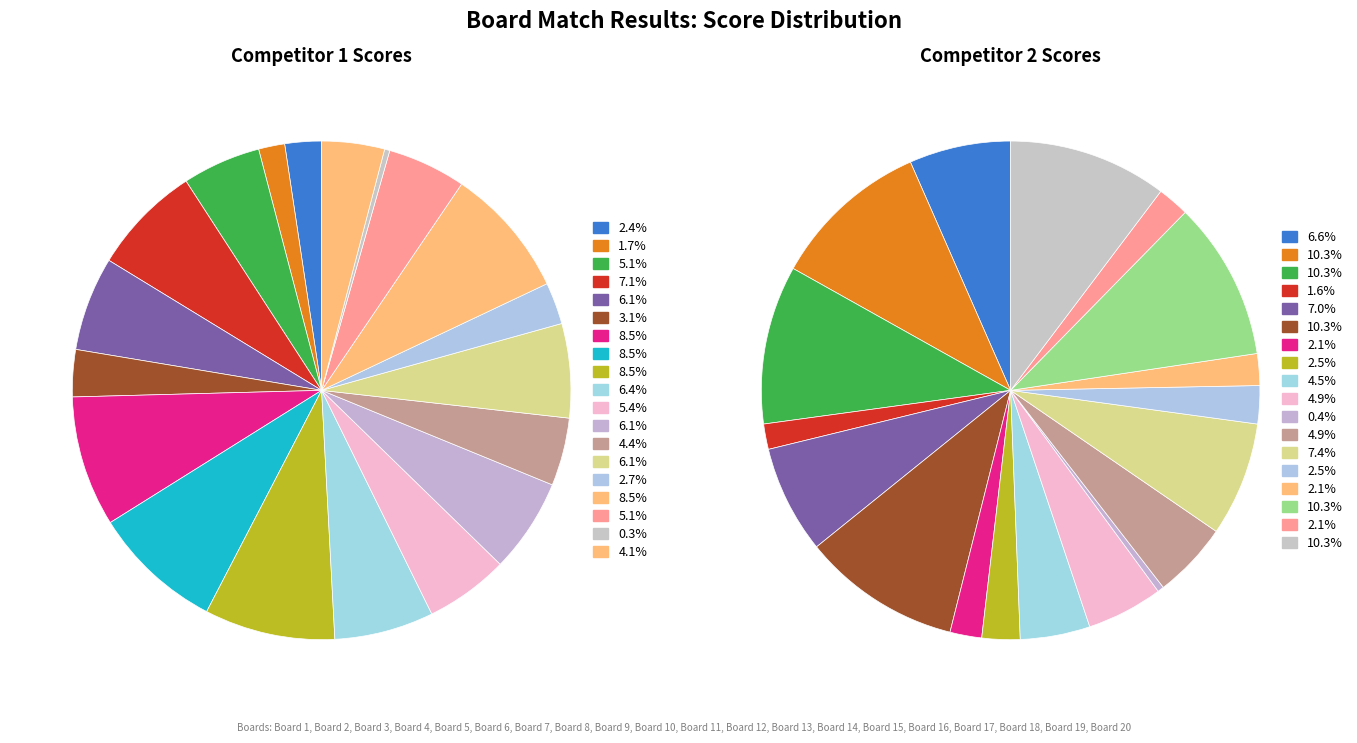

What is the spread (max minus min) of values at Board 18?

10